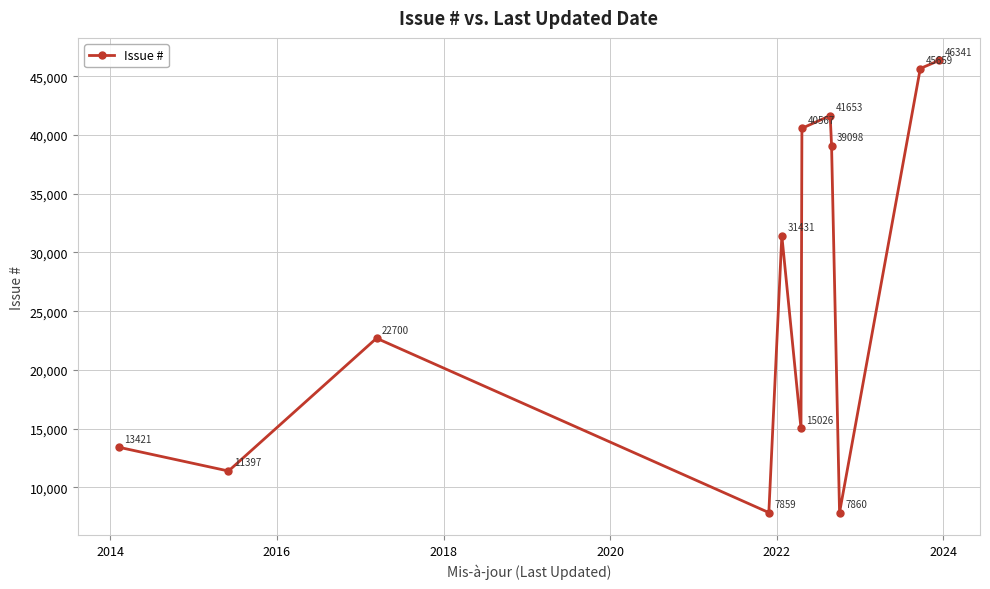

True or false: there are more than 2 points higher than both neighbors.

True